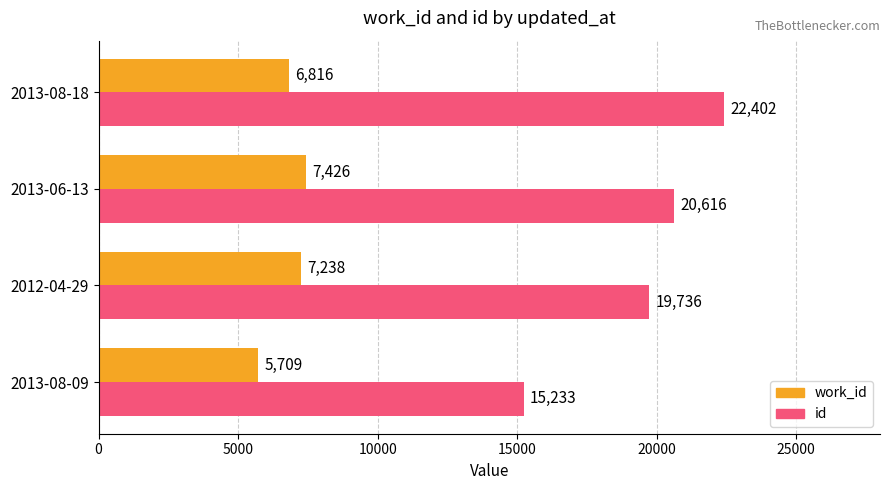

The value of id at 2013-08-09 is 3787. True or false?

False